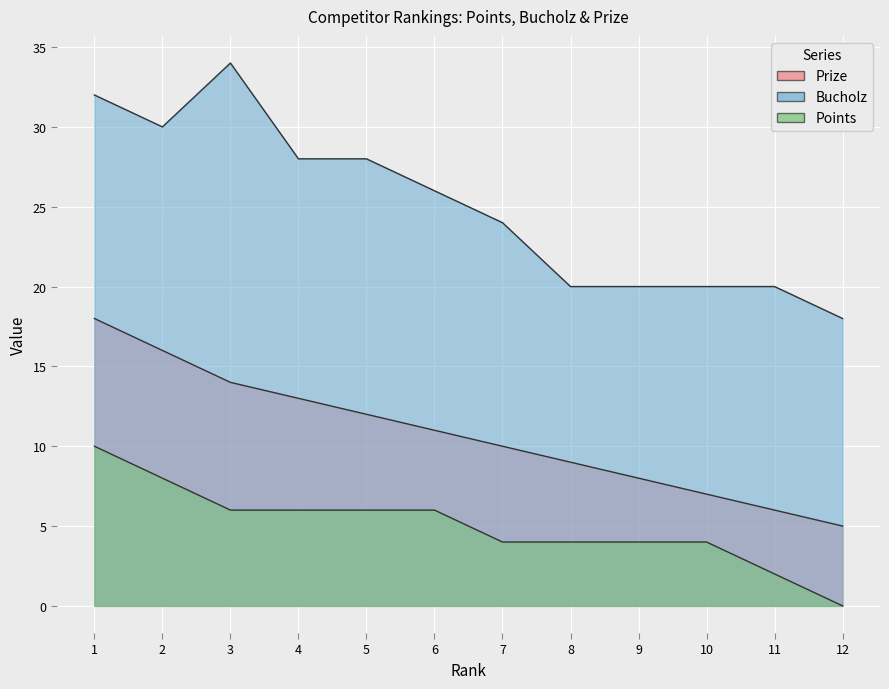

What is the total value across all series at 12?

23